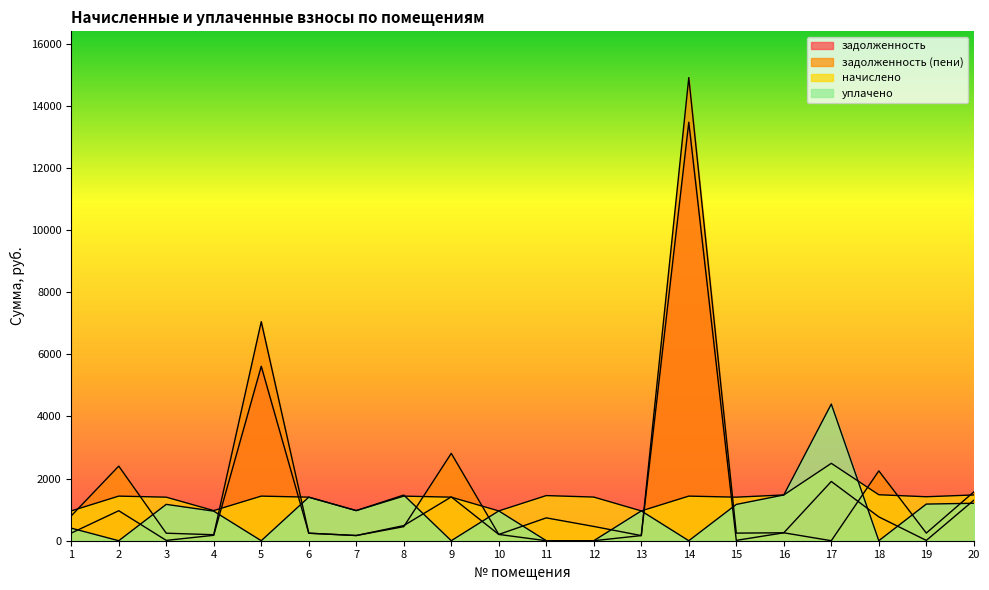

Reading left to right, extract all data points from this chart.

задолженность: 245.0	965.5	10.2	174.9	5614.2	241.8	167.3	487.0	1409.8	202.1	0.0	0.0	165.5	13468.0	11.3	255.2	1907.2	768.0	10.0	1303.0
задолженность (пени): 799.5	2401.1	242.1	192.9	7049.9	241.8	167.3	452.9	2811.4	202.1	735.6	459.5	165.5	14903.6	244.9	255.2	0.0	2247.9	245.8	1571.1
начислено: 959.3	1435.6	1401.6	969.6	1435.6	1401.6	969.6	1435.6	1401.6	959.3	1452.7	1405.0	959.3	1435.6	1401.6	1473.1	2490.2	1479.9	1415.2	1473.1
уплачено: 404.9	0.0	1169.8	951.5	0.0	1401.6	969.6	1469.7	0.0	959.3	0.0	0.0	959.3	0.0	1168.0	1473.1	4397.5	0.0	1179.3	1205.0